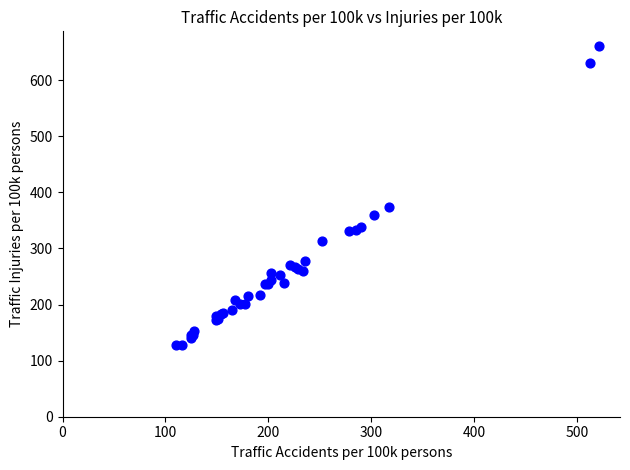

What Y value in the scatter plot is closest to 393?

374.5